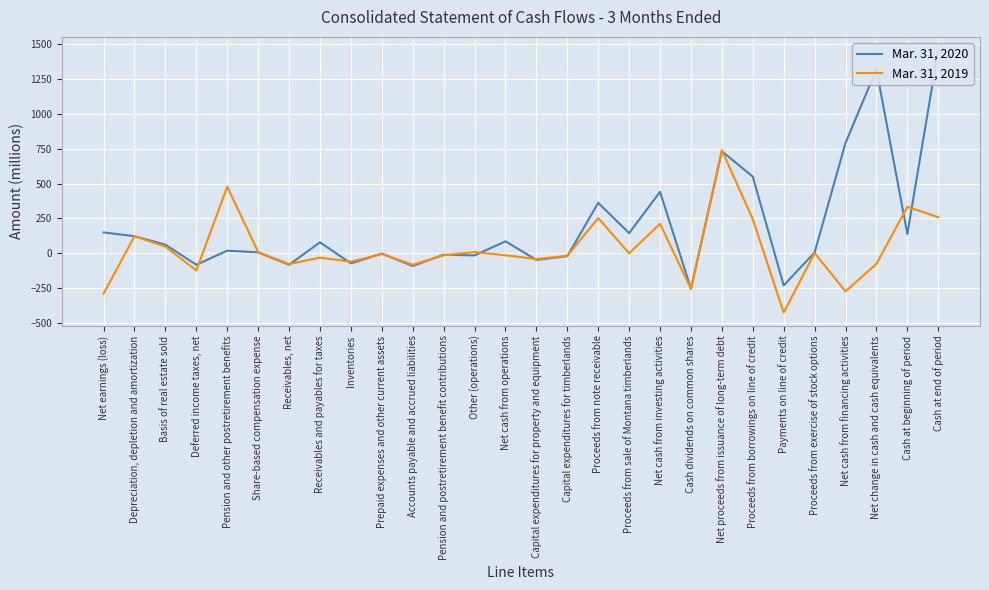

Is the value of Mar. 31, 2020 at Net change in cash and cash equivalents greater than the value of Mar. 31, 2019 at Basis of real estate sold?

Yes